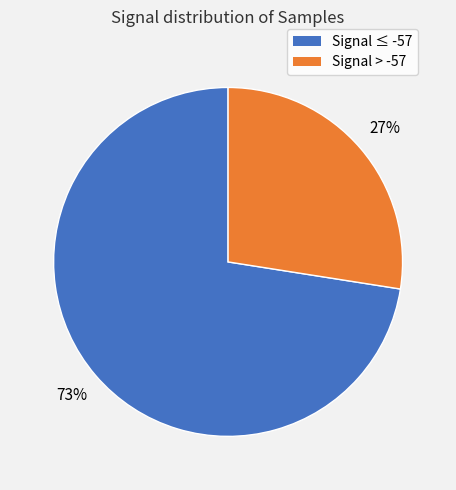

To the nearest percent, what is the average slice percentage?

50%